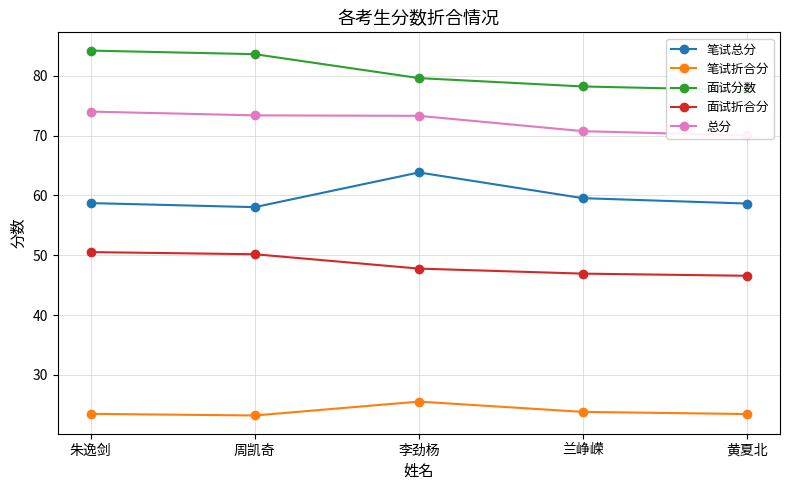

What is the total value across all series at 朱逸剑?

290.9